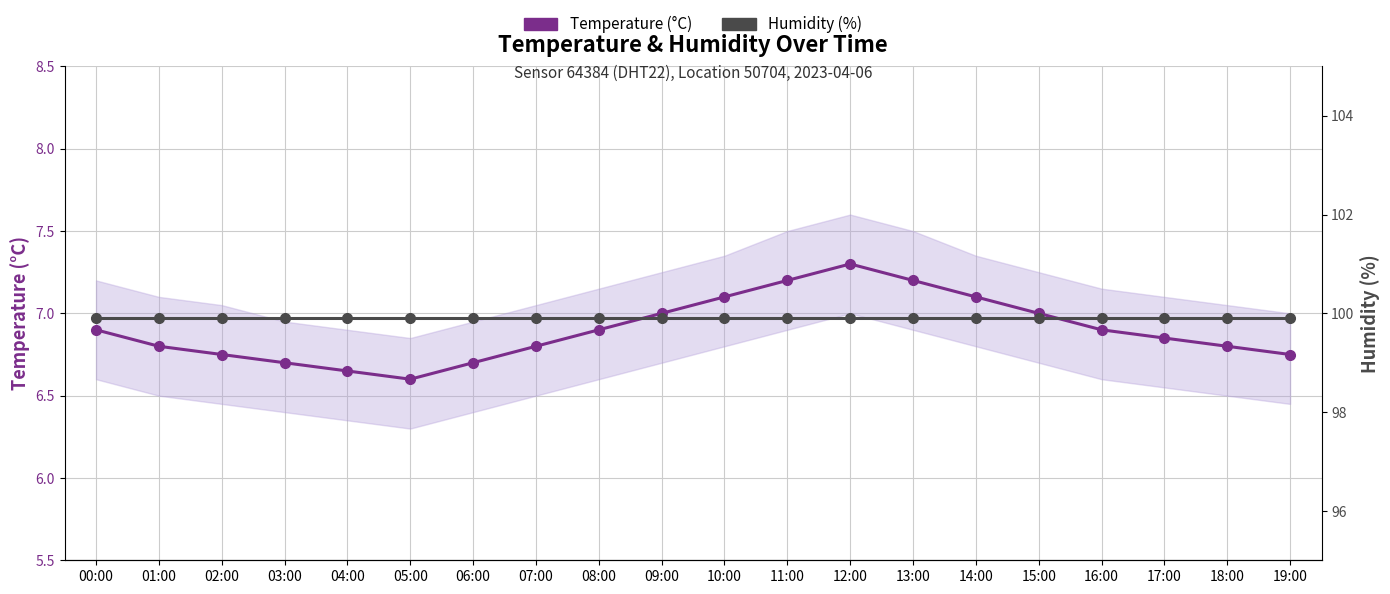

What is the value of the Temperature (°C) point at the 10th from the left?

7.0